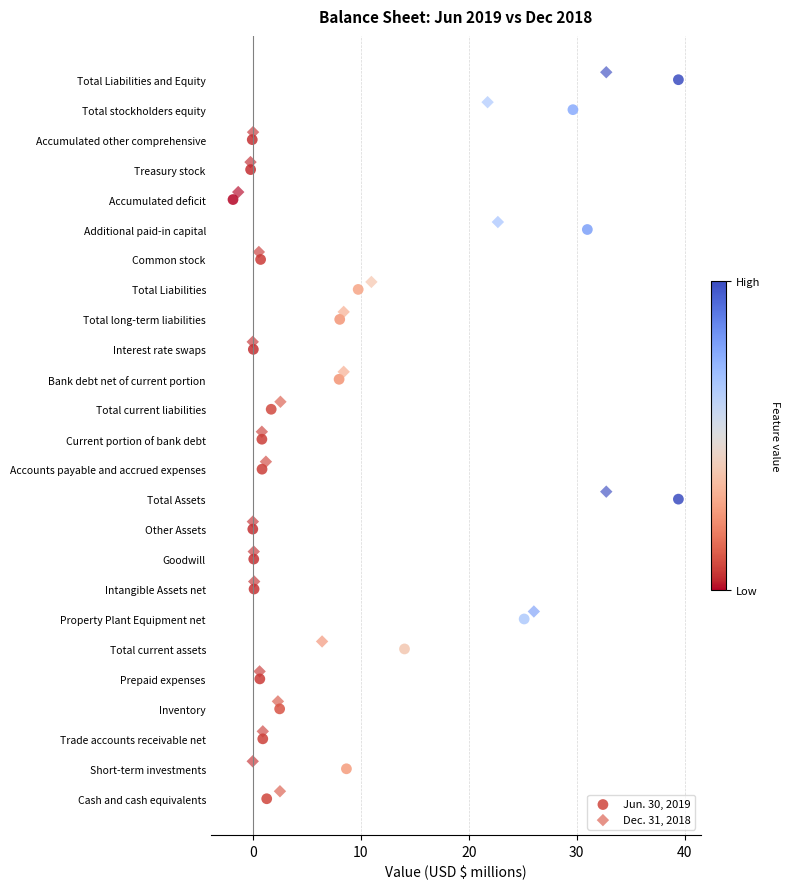

Which series reaches the maximum Y coordinate?

Dec. 31, 2018